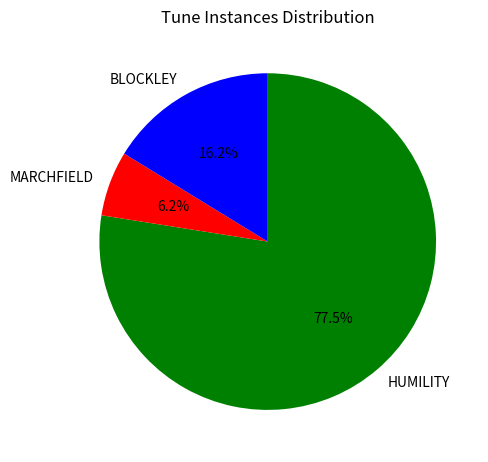

Which category has the smallest portion of the pie?

MARCHFIELD